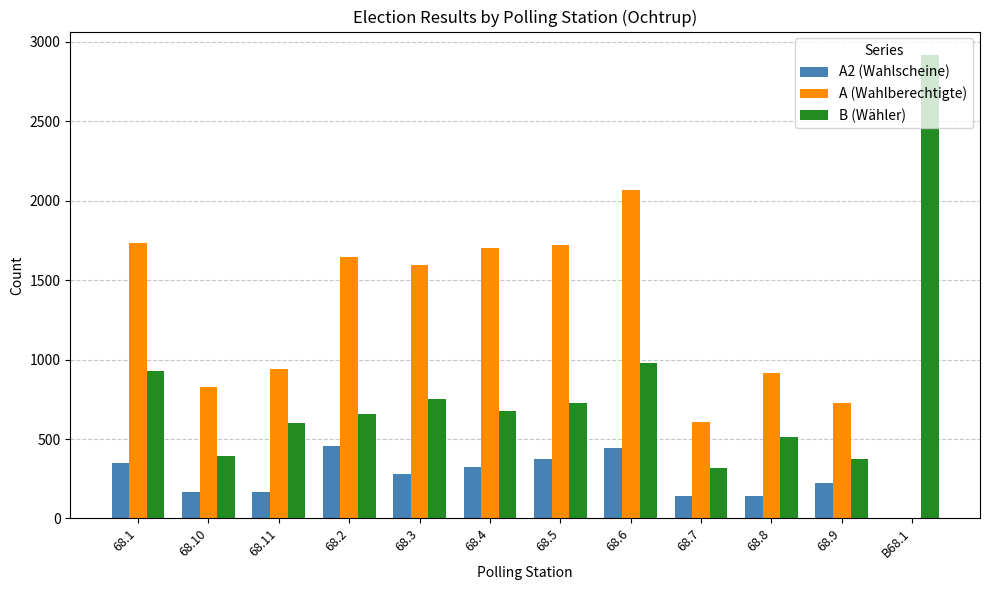

What is the spread (max minus min) of values at 68.11?

774